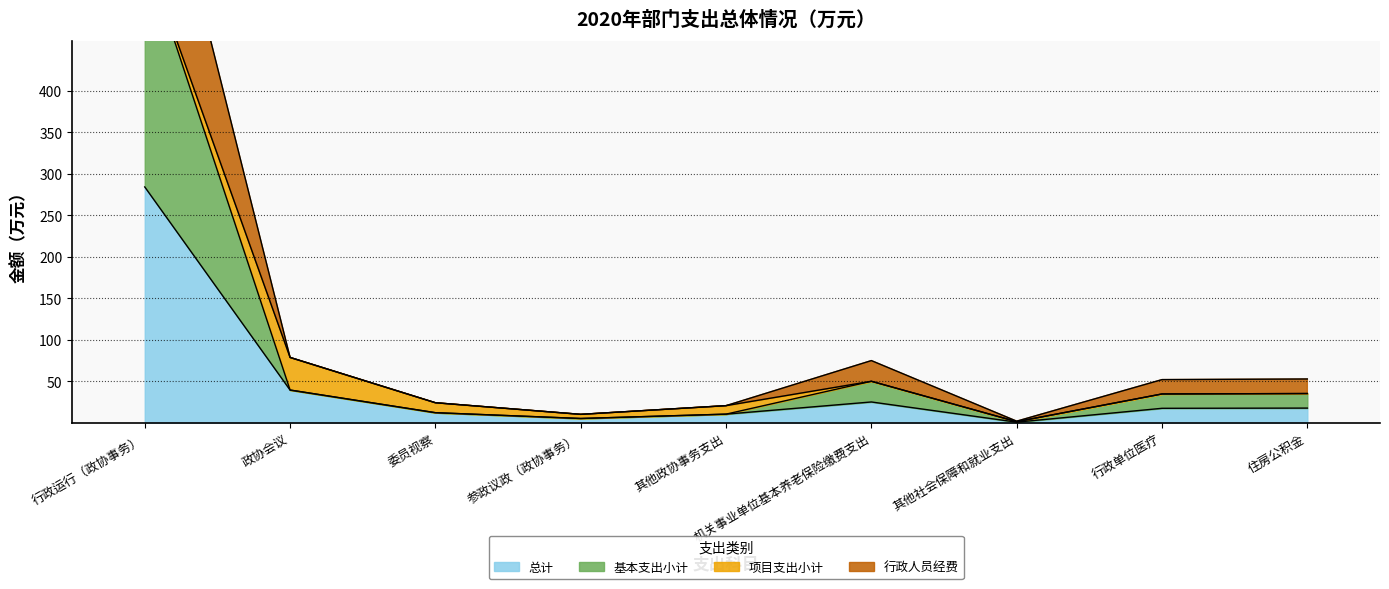

What is the highest value of the 基本支出小计 series?

568.2